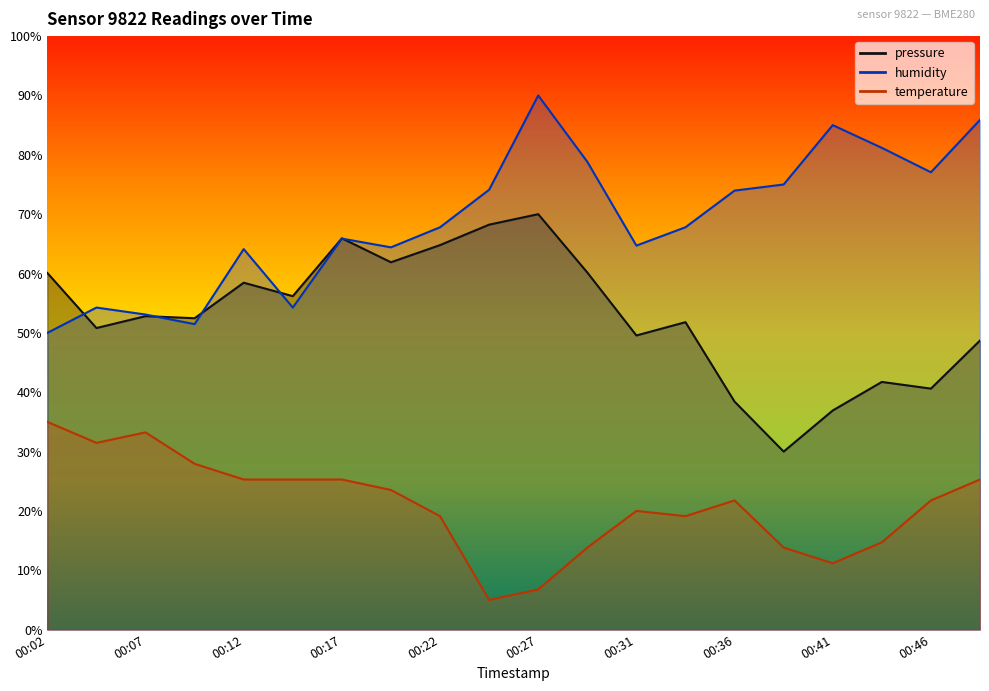

Rank the series by their maximum value, from lowest to highest.

temperature, pressure, humidity